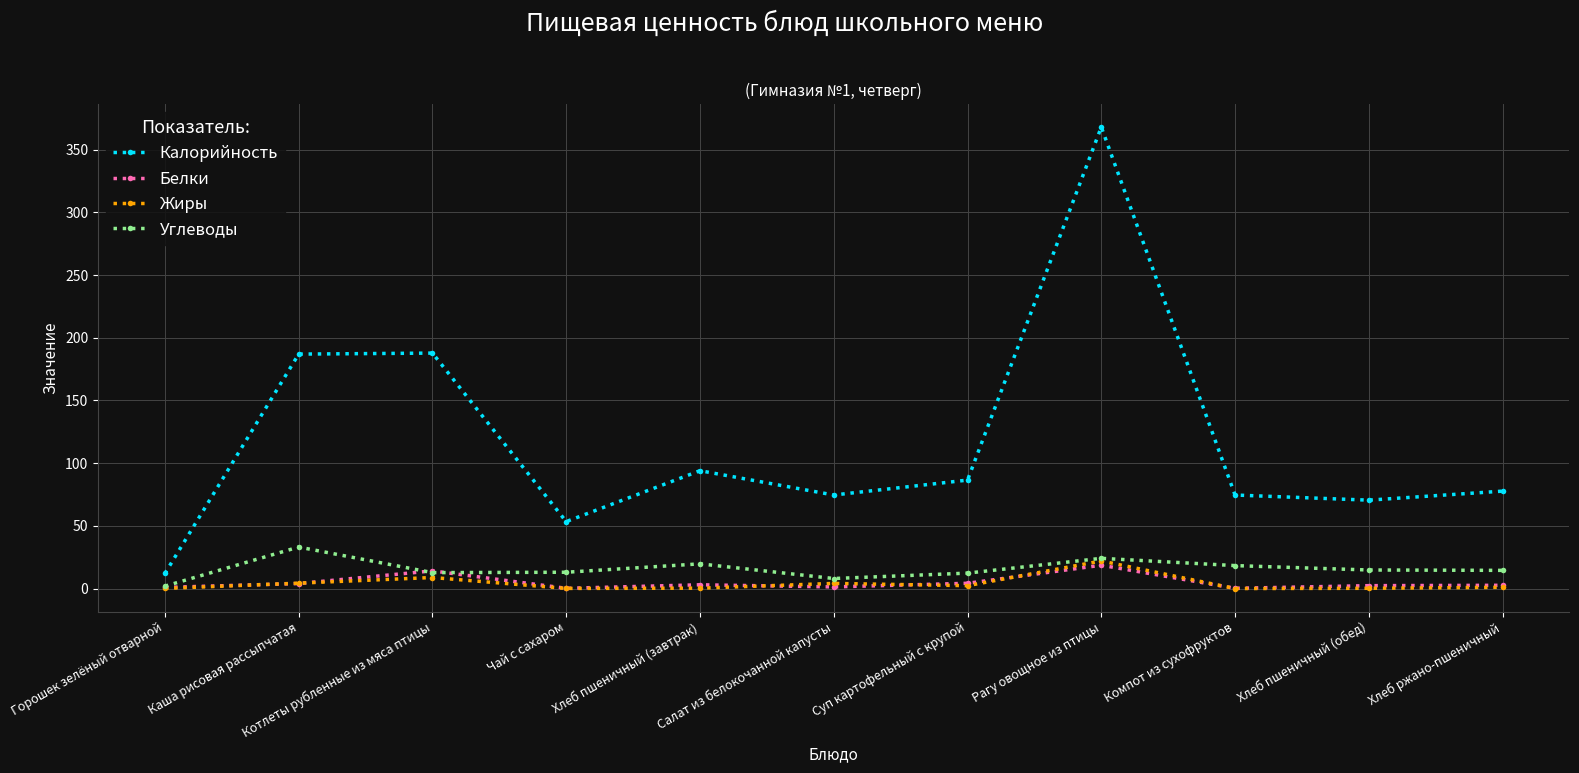

What value does the Жиры series have at Горошек зелёный отварной?

0.1